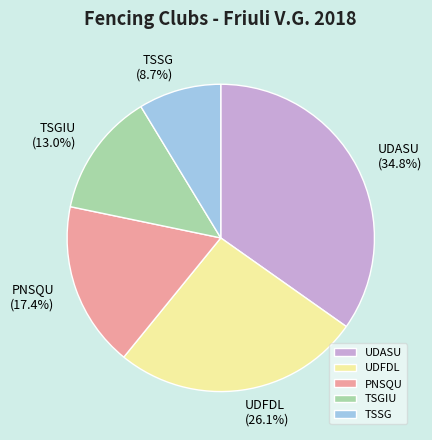

To the nearest percent, what portion does TSSG represent?

9%